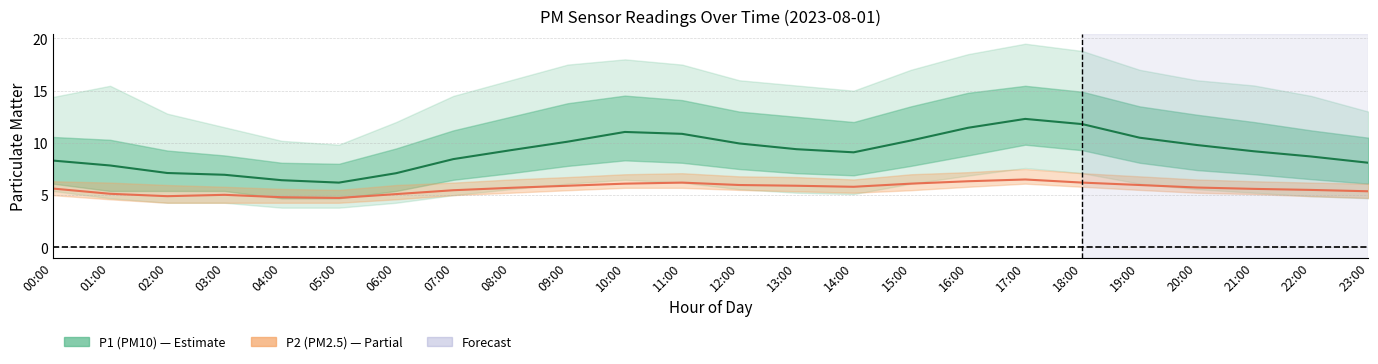

Which category has the highest value across all series?

17:00